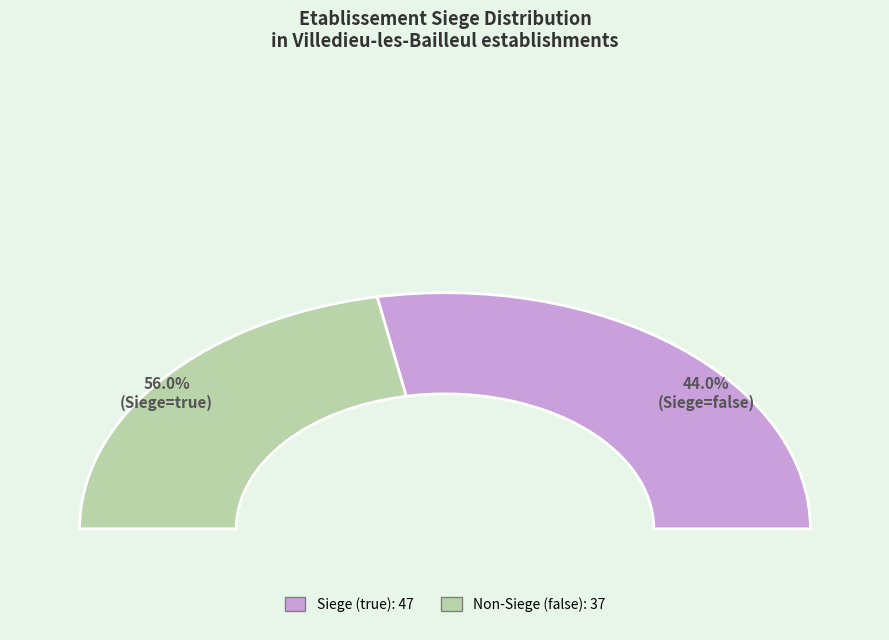

What is the ratio of the value at true to the value at false?

1.3